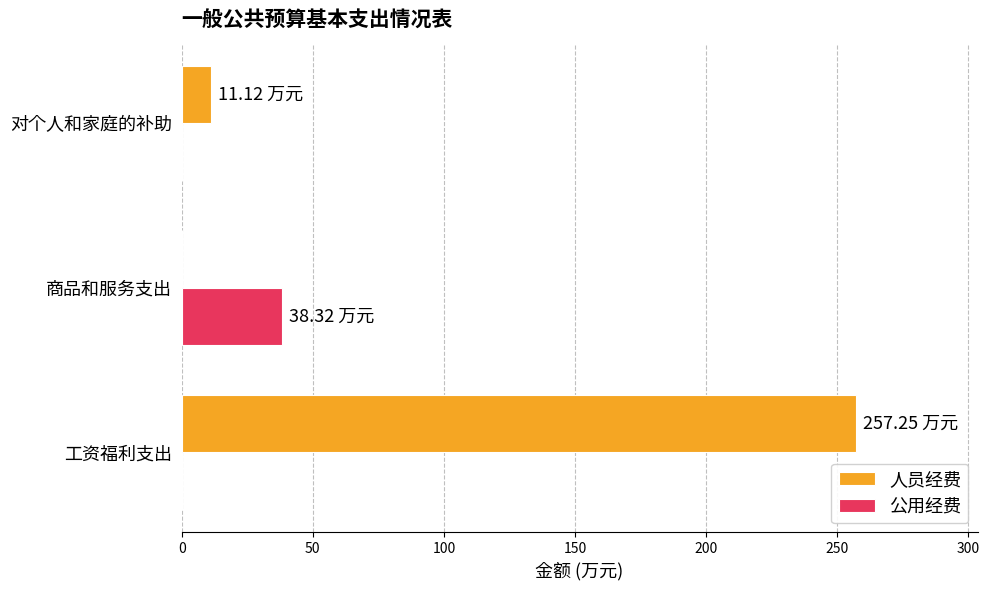

Which series changed the most between 商品和服务支出 and 对个人和家庭的补助?

公用经费